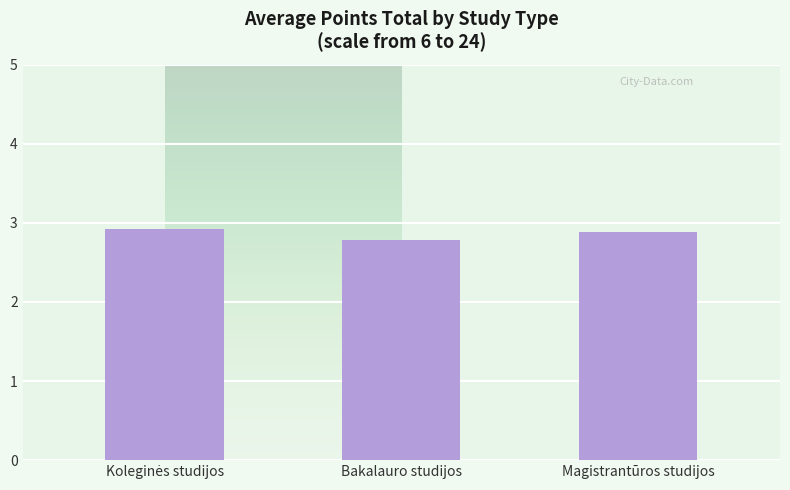

What is the maximum value shown in the chart?

2.9